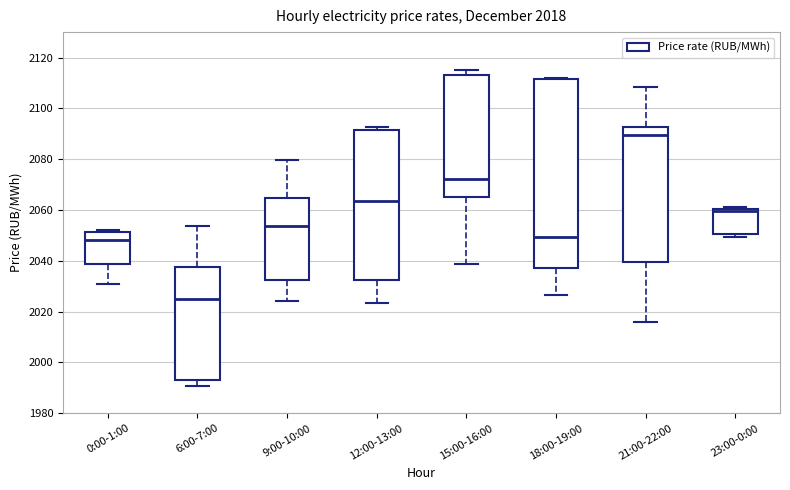

Which box has the lowest median line?

6:00-7:00